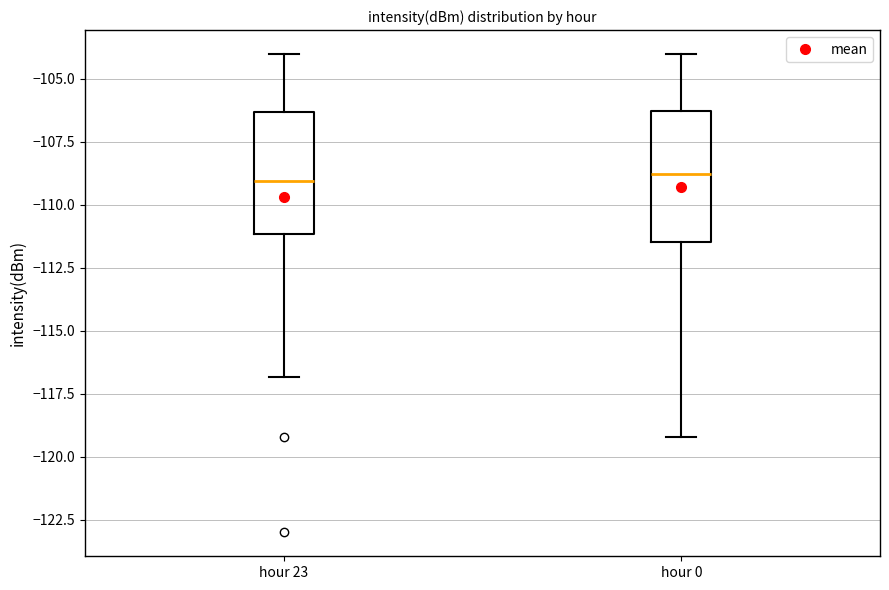

Where is the lower edge of the box for hour 23 on the y-axis? The values are not printed on the chart, so give them approximately, as read against the axis.

-111.0